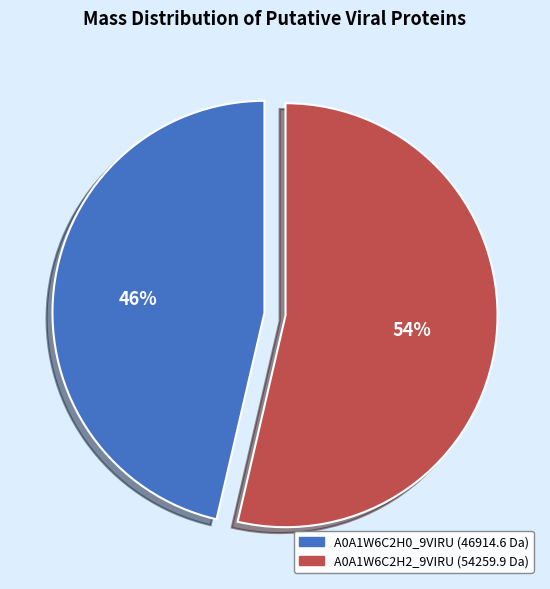

To the nearest percent, what is the average slice percentage?

50%